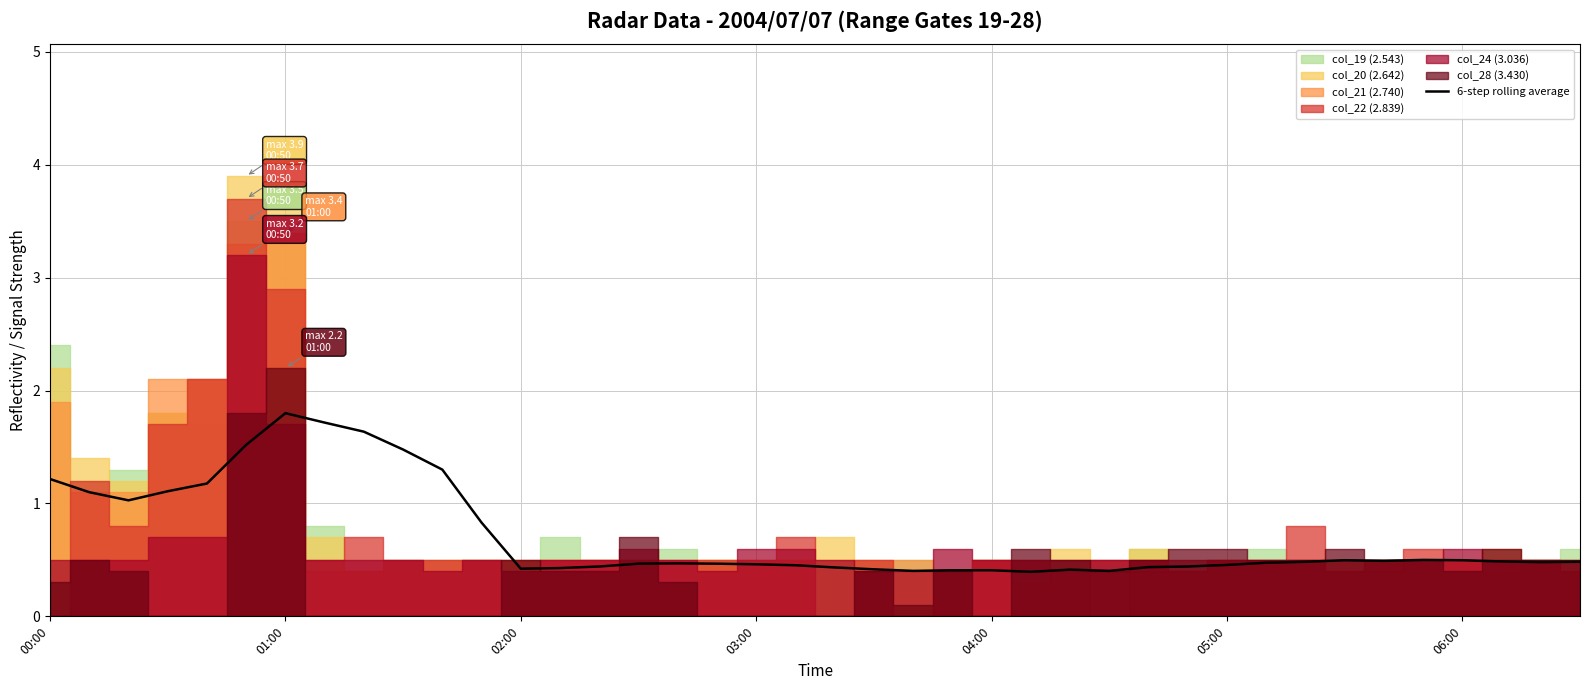

What is the highest value of the 6-step rolling average series?

1.8